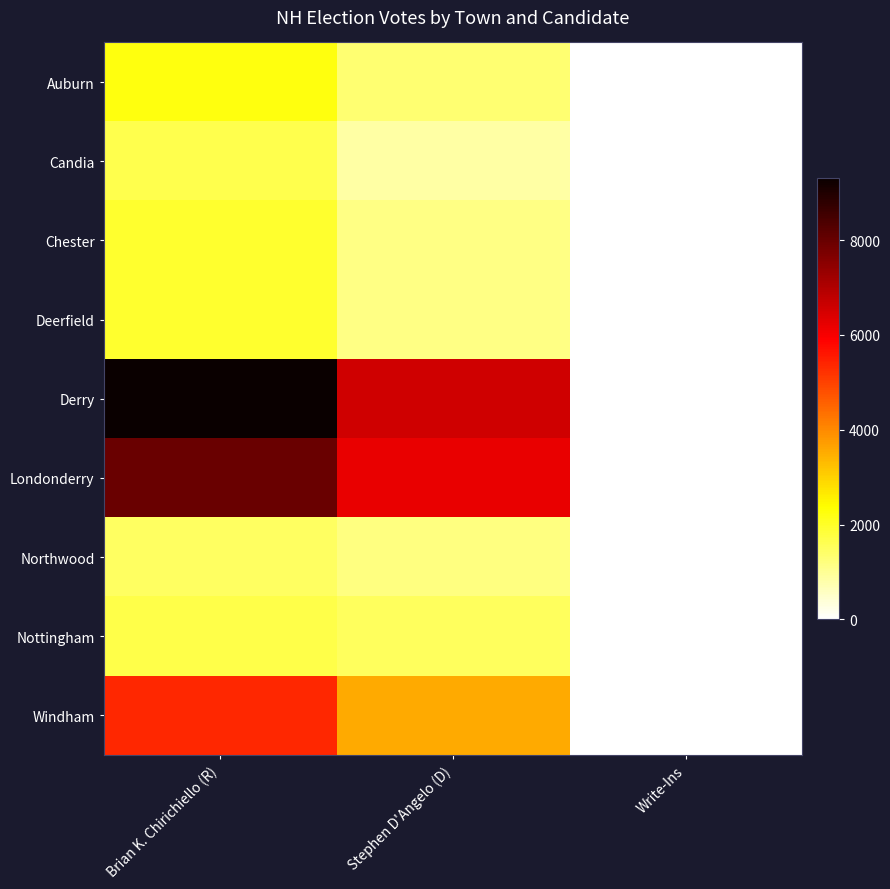

Reading left to right, what are all the values shown in this chart?

Auburn: Brian K. Chirichiello (R)=2243	Stephen D'Angelo (D)=1336	Write-Ins=0
Candia: Brian K. Chirichiello (R)=1658	Stephen D'Angelo (D)=867	Write-Ins=0
Chester: Brian K. Chirichiello (R)=1930	Stephen D'Angelo (D)=1141	Write-Ins=3
Deerfield: Brian K. Chirichiello (R)=1932	Stephen D'Angelo (D)=1162	Write-Ins=2
Derry: Brian K. Chirichiello (R)=9312	Stephen D'Angelo (D)=6576	Write-Ins=12
Londonderry: Brian K. Chirichiello (R)=7999	Stephen D'Angelo (D)=6187	Write-Ins=6
Northwood: Brian K. Chirichiello (R)=1484	Stephen D'Angelo (D)=1180	Write-Ins=0
Nottingham: Brian K. Chirichiello (R)=1693	Stephen D'Angelo (D)=1503	Write-Ins=4
Windham: Brian K. Chirichiello (R)=5372	Stephen D'Angelo (D)=3538	Write-Ins=4